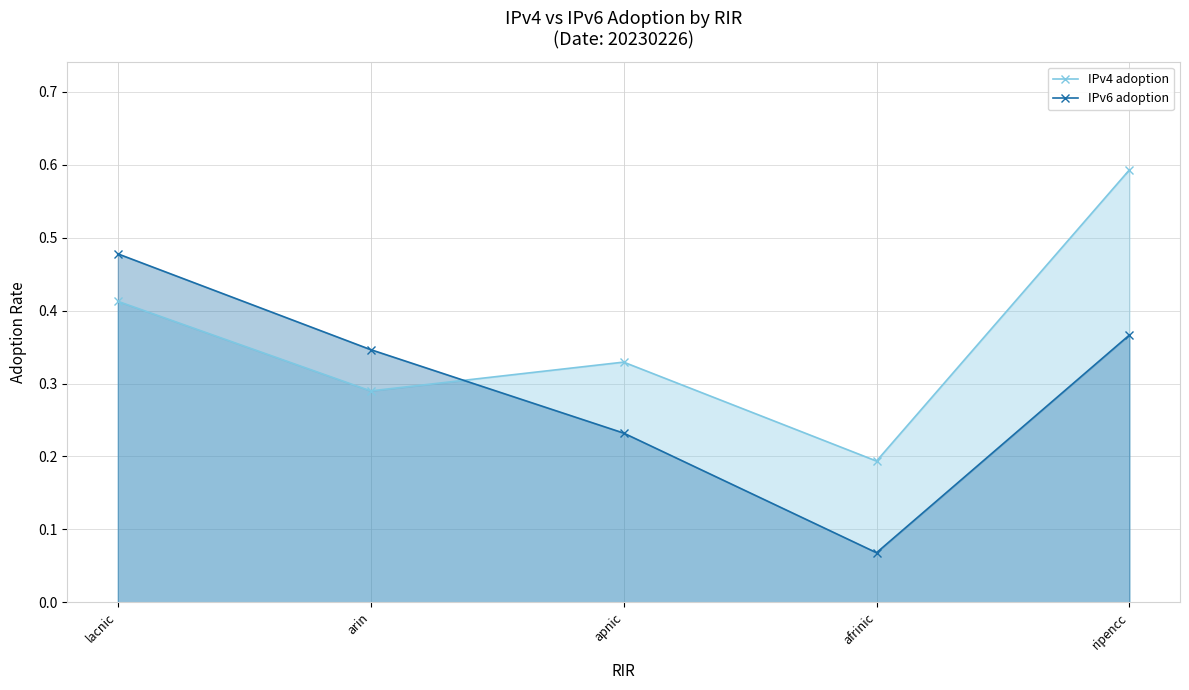

Where do IPv6 adoption and IPv4 adoption first cross each other?

arin and apnic